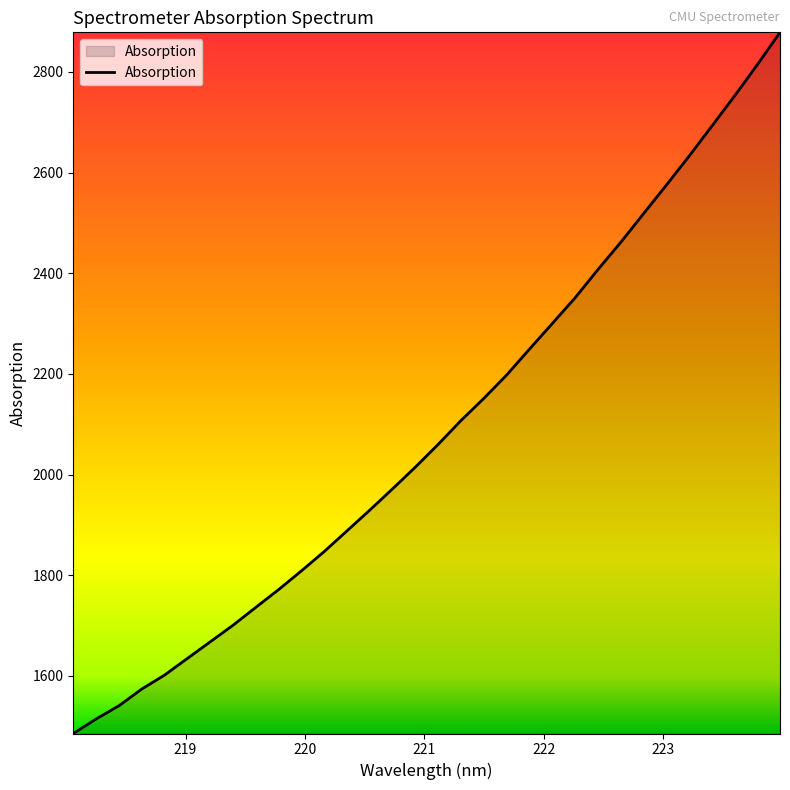

What is the sum of all values?

66831.7